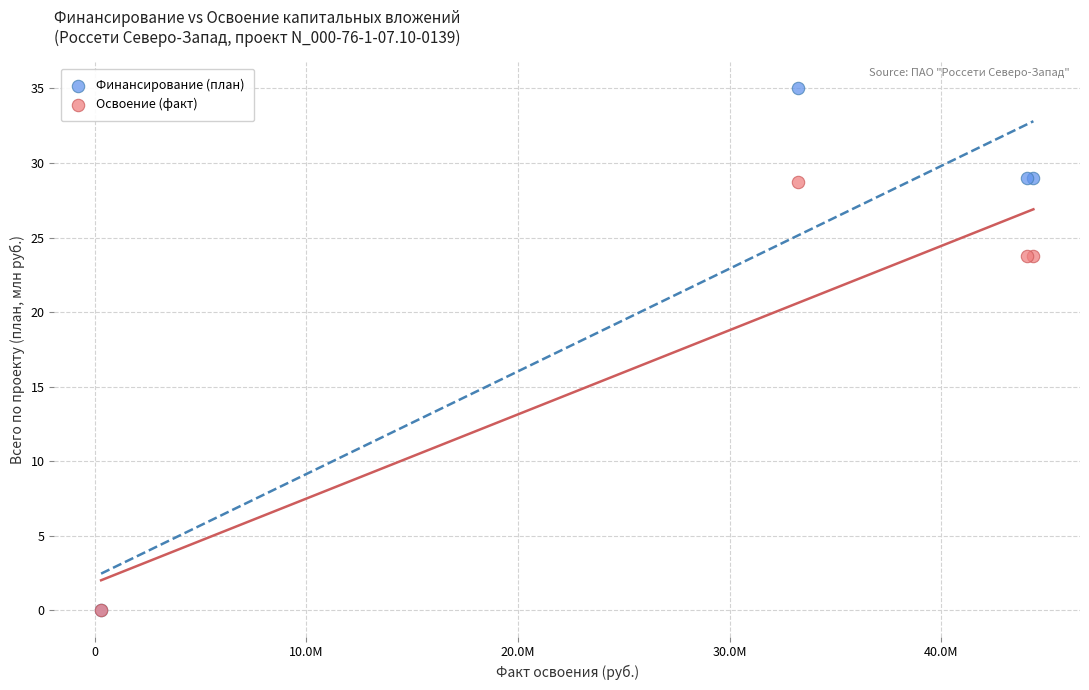

What are all the series names shown in the legend?

Финансирование (план), Освоение (факт)